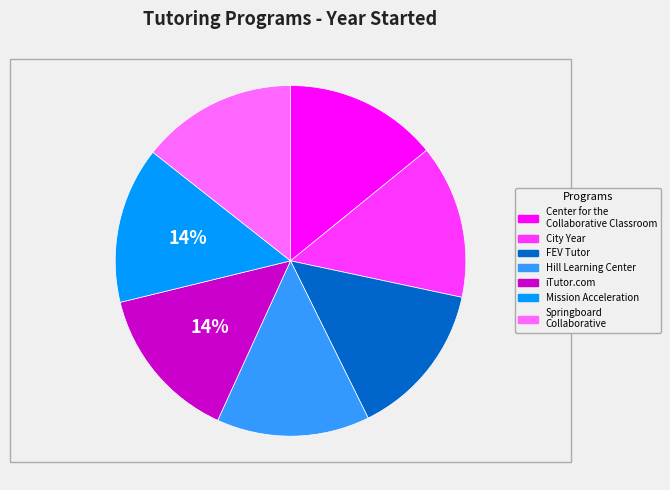

To the nearest percent, what is the average slice percentage?

14%